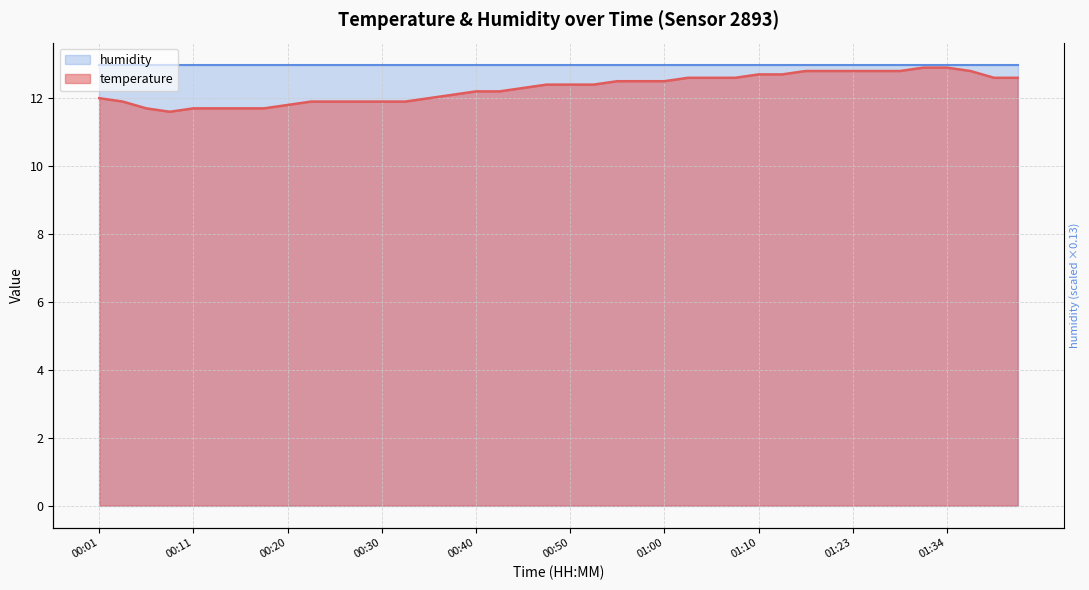

What is the change in value from 00:20 to 01:20?

+1.0